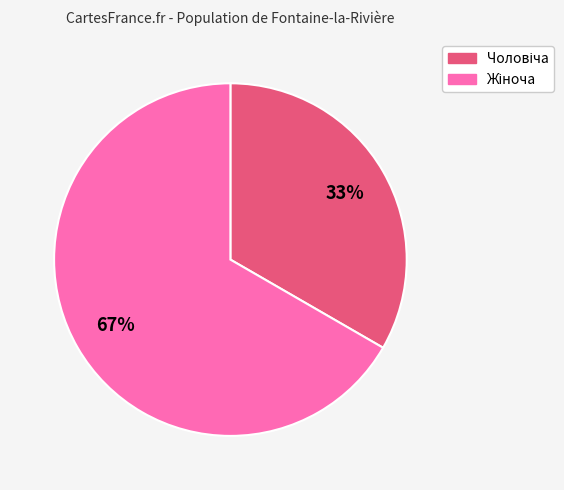

To the nearest percent, what is the average slice percentage?

50%